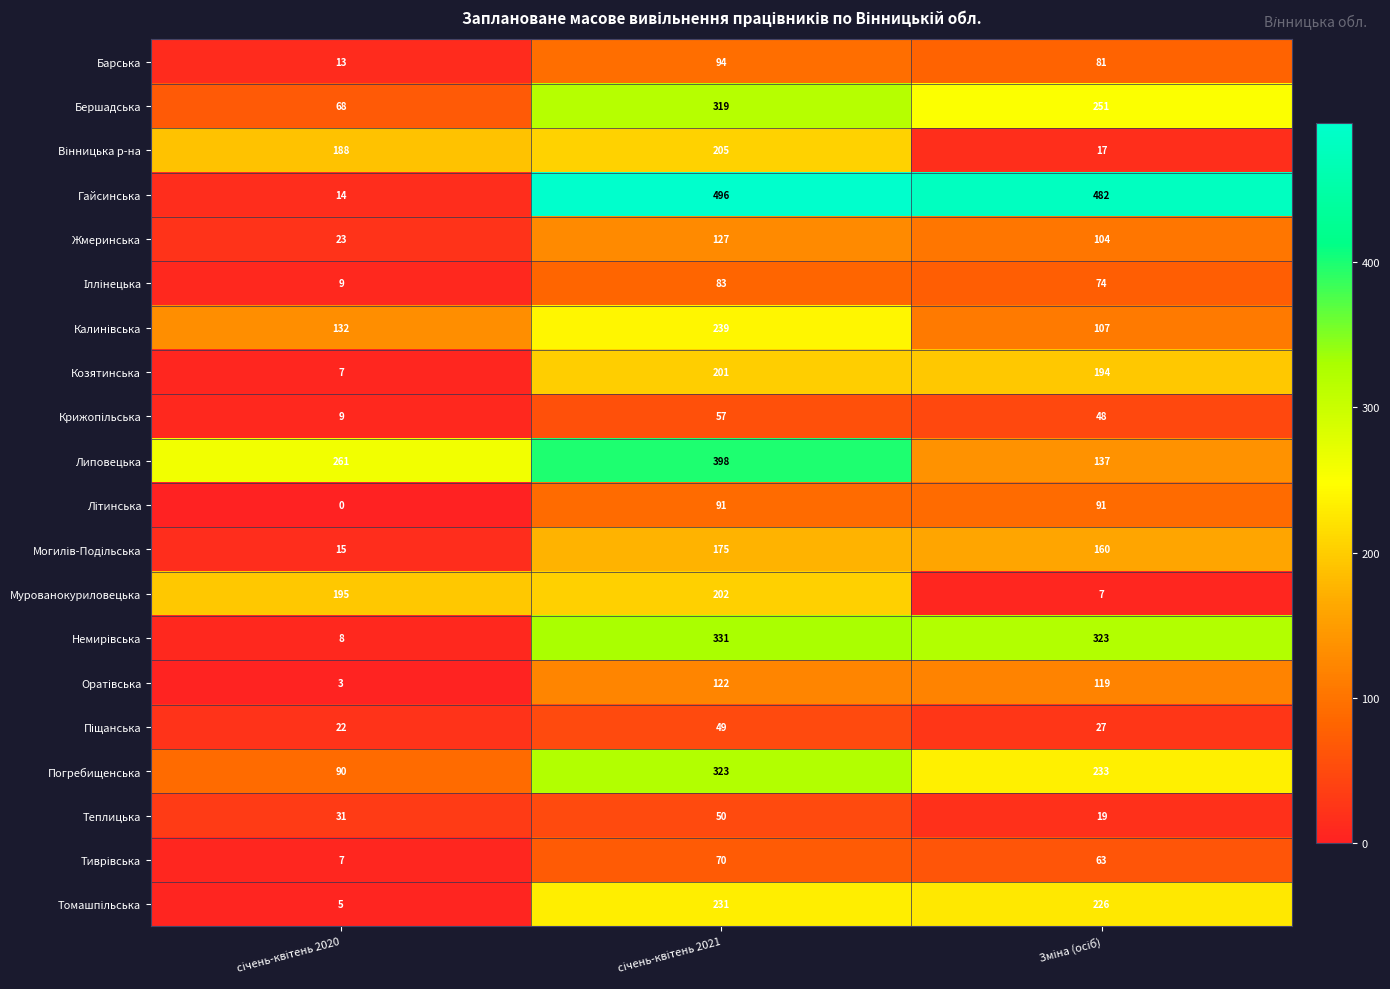

What is the sum of all Жмеринська values?

254